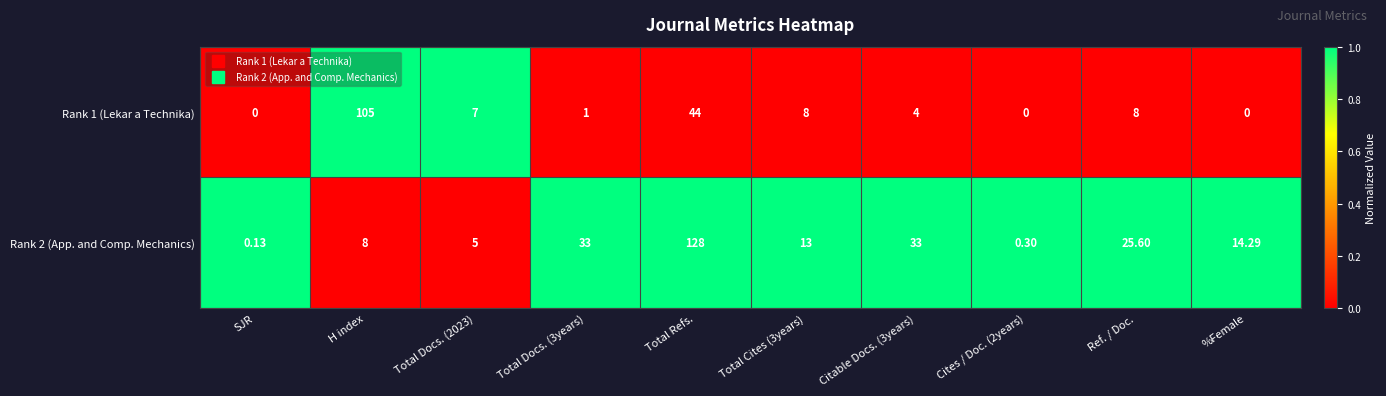

Is the value of Rank 1 (Lekar a Technika) at Total Refs. greater than the value of Rank 2 (App. and Comp. Mechanics) at Total Refs.?

No